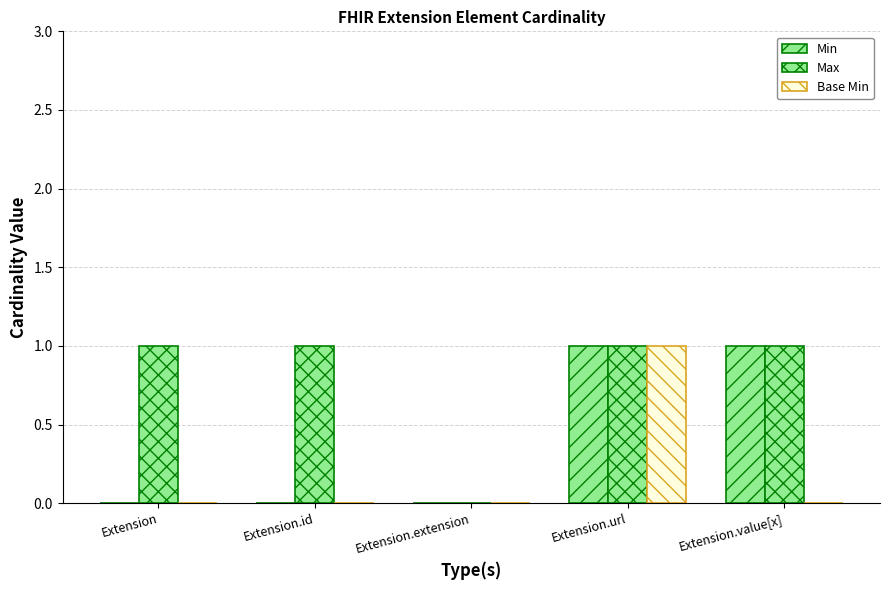

What is the label of the 1st bar from the right?

Extension.value[x]